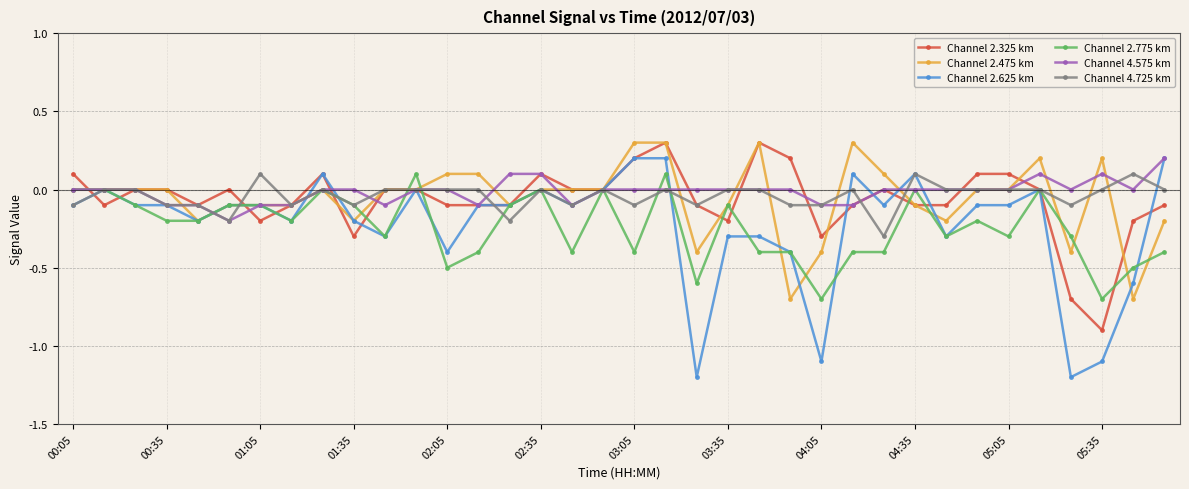

What is the average value of the Channel 2.325 km series?

-0.1